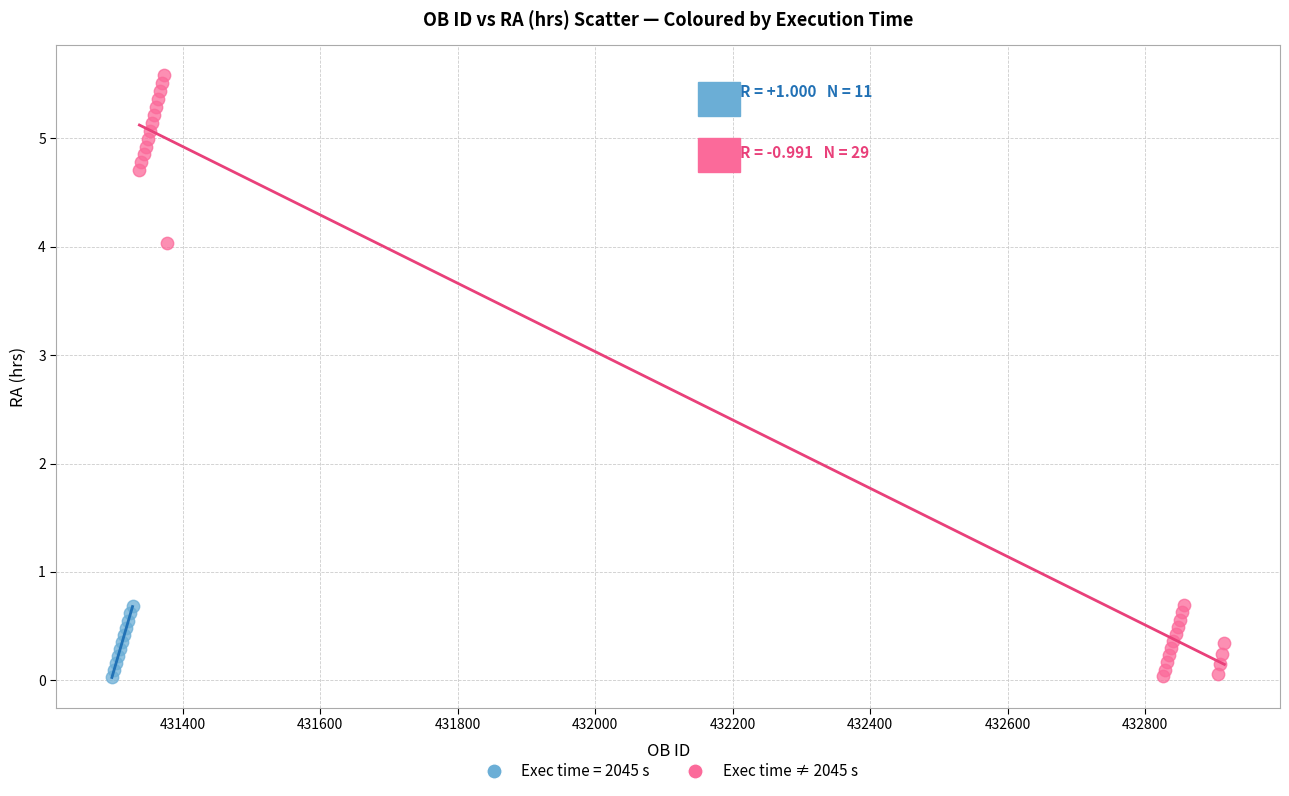

Which series has the widest spread of Y values?

Exec time ≠ 2045 s